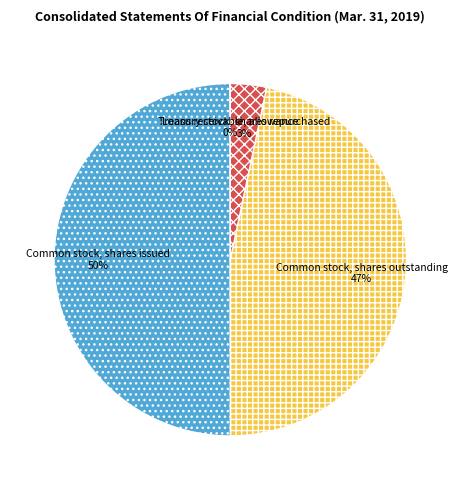

Which has a higher value, Common stock, shares issued or Common stock, shares outstanding?

Common stock, shares issued